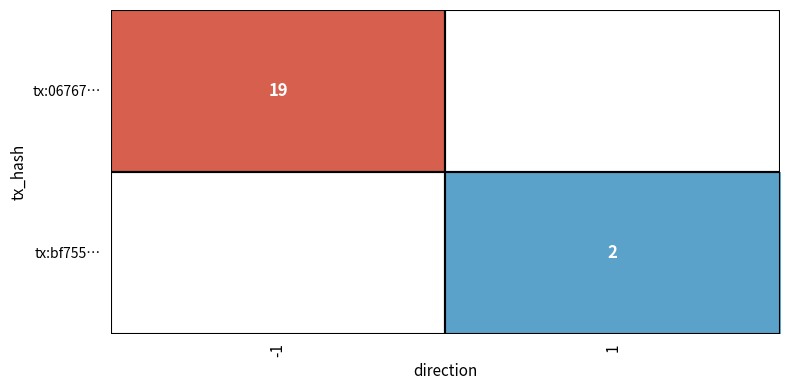

True or false: tx:06767… has a value of 19 at -1.

True